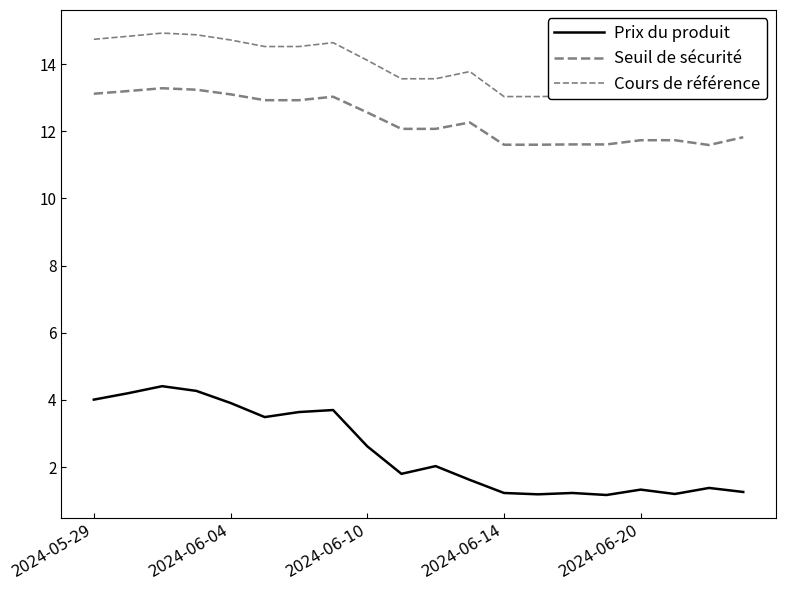

Which series has the largest total across all categories?

Cours de référence